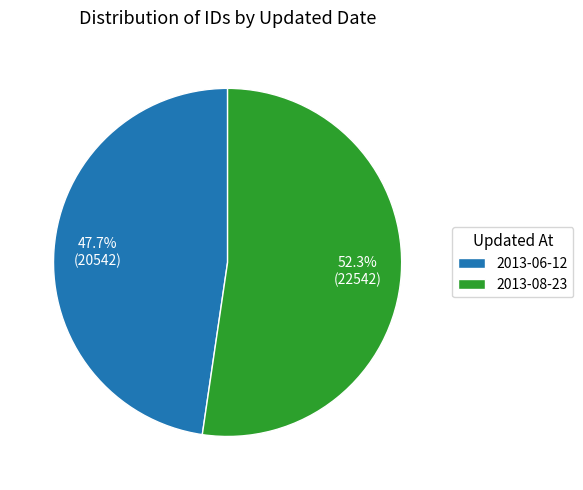

How many segments does this pie chart have?

2